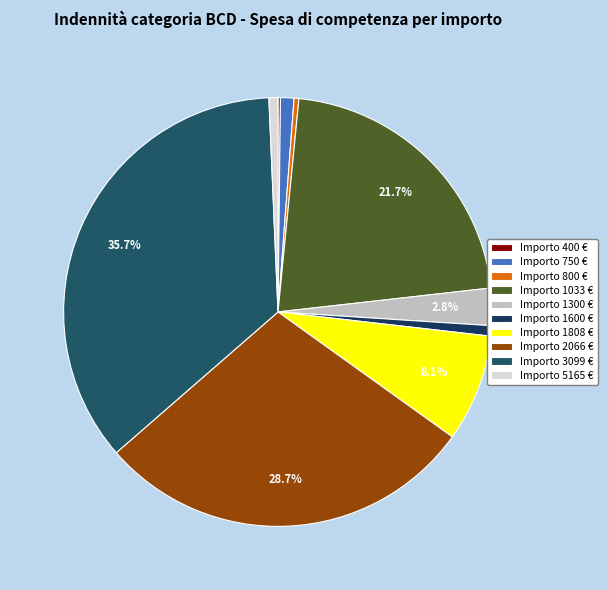

To the nearest percent, what is the difference between the largest and smallest slice percentages?

36%